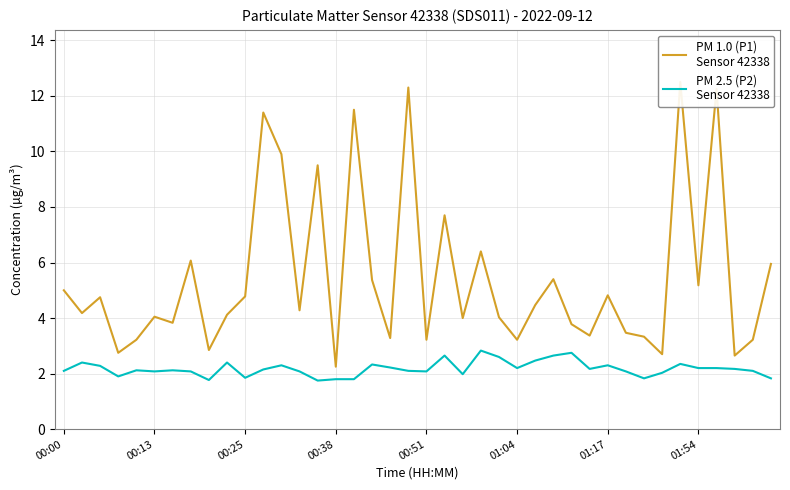

Reading left to right, transcribe all the data shown in this chart.

PM 1.0 (P1)
Sensor 42338: 5.0	4.2	4.8	2.8	3.2	4.0	3.8	6.1	2.9	4.1	4.8	11.4	9.9	4.3	9.5	2.2	11.5	5.4	3.3	12.3	3.2	7.7	4.0	6.4	4.0	3.2	4.5	5.4	3.8	3.4	4.8	3.5	3.3	2.7	12.5	5.2	12.2	2.6	3.2	6.0
PM 2.5 (P2)
Sensor 42338: 2.1	2.4	2.3	1.9	2.1	2.1	2.1	2.1	1.8	2.4	1.9	2.1	2.3	2.1	1.8	1.8	1.8	2.3	2.2	2.1	2.1	2.6	2.0	2.8	2.6	2.2	2.5	2.6	2.8	2.2	2.3	2.1	1.8	2.0	2.4	2.2	2.2	2.2	2.1	1.8